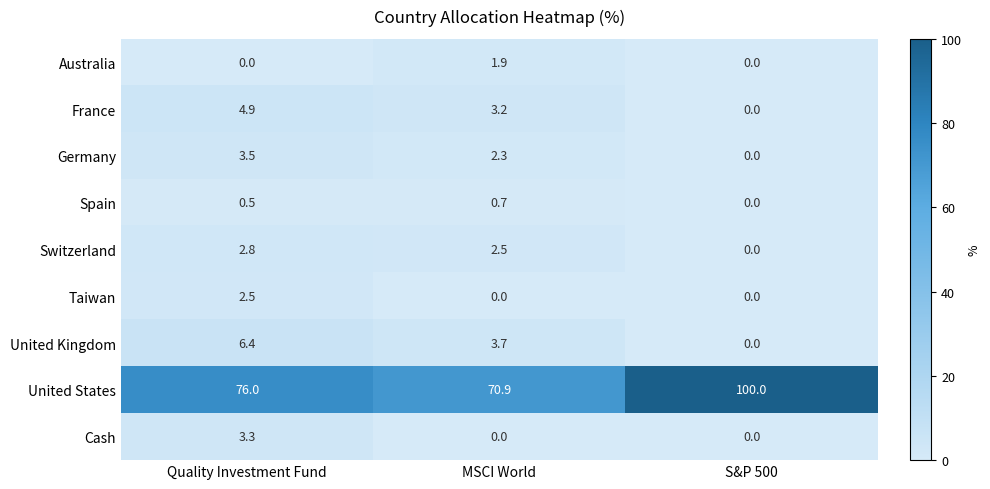

At which label does Germany first exceed 2?

Quality Investment Fund